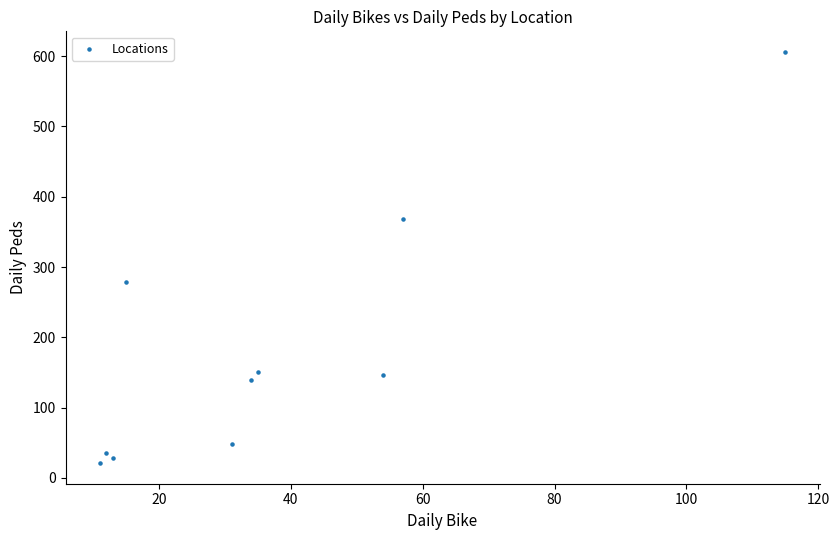

What is the range of Y values (max minus min)?

585